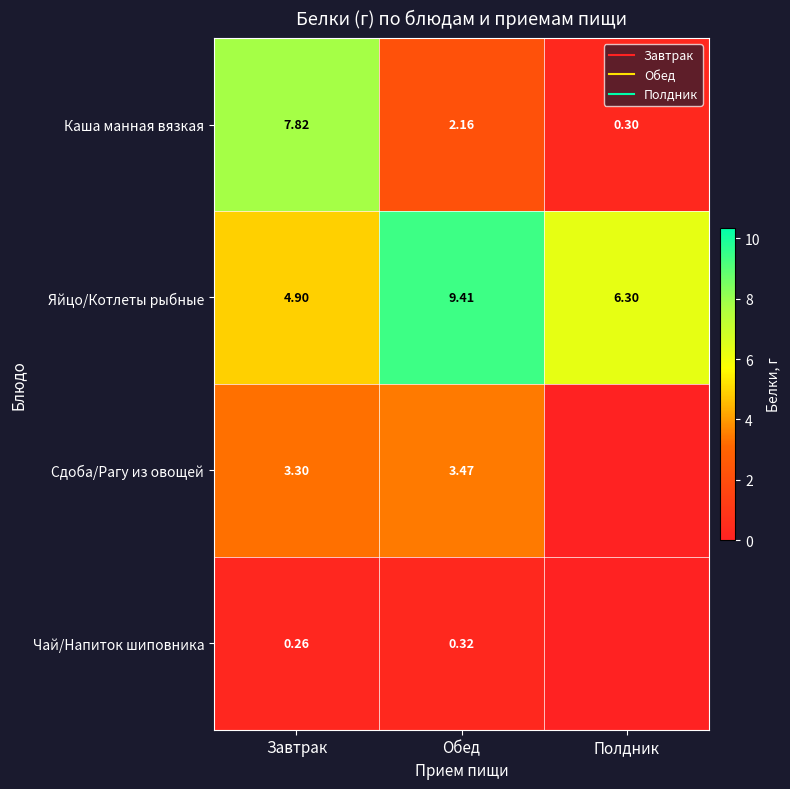

Rank the series by their average value, from lowest to highest.

Чай/Напиток шиповника, Сдоба/Рагу из овощей, Каша манная вязкая, Яйцо/Котлеты рыбные